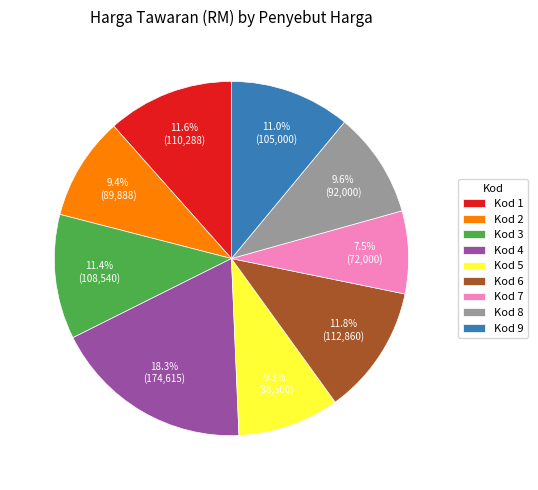

What is the ratio of the value at Kod 5 to the value at Kod 8?

1.0